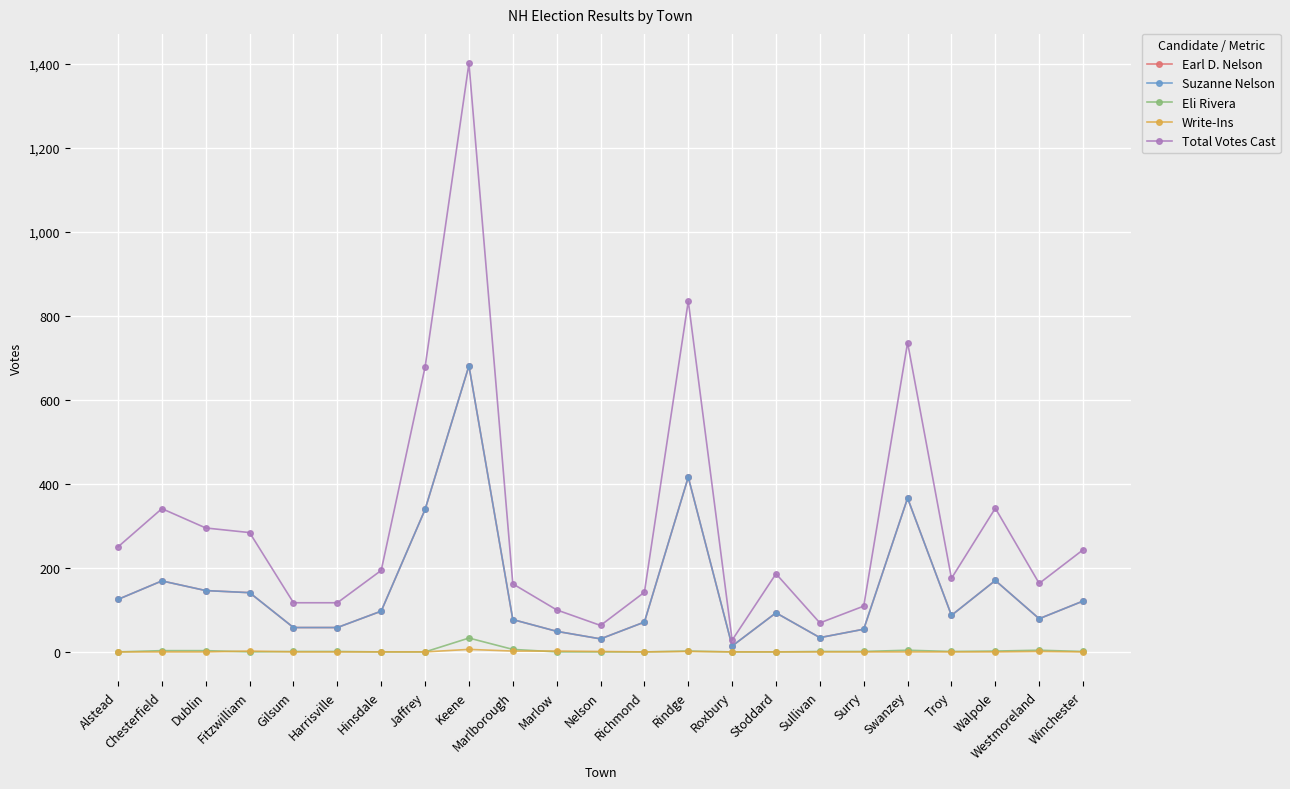

Which series has the widest spread of values?

Total Votes Cast